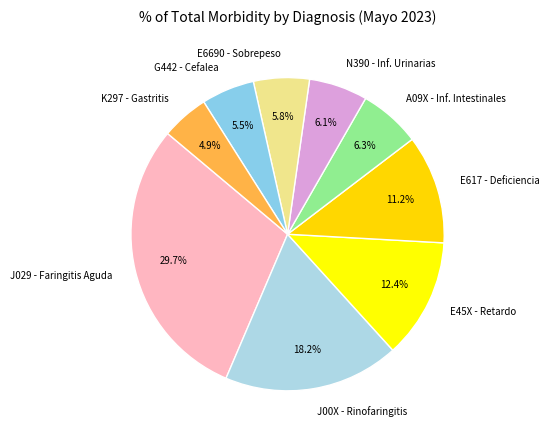

How much of the chart is everything except K297 - Gastritis?

95.1%